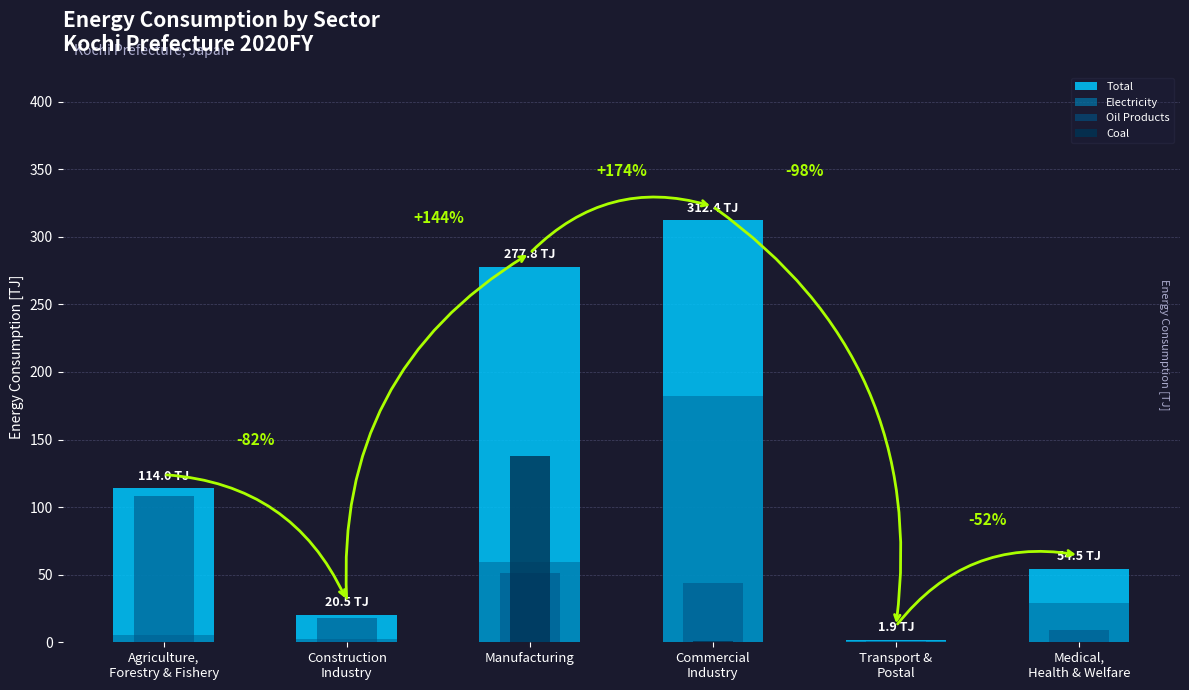

What is the label of the 1st bar from the right?

Medical,
Health & Welfare